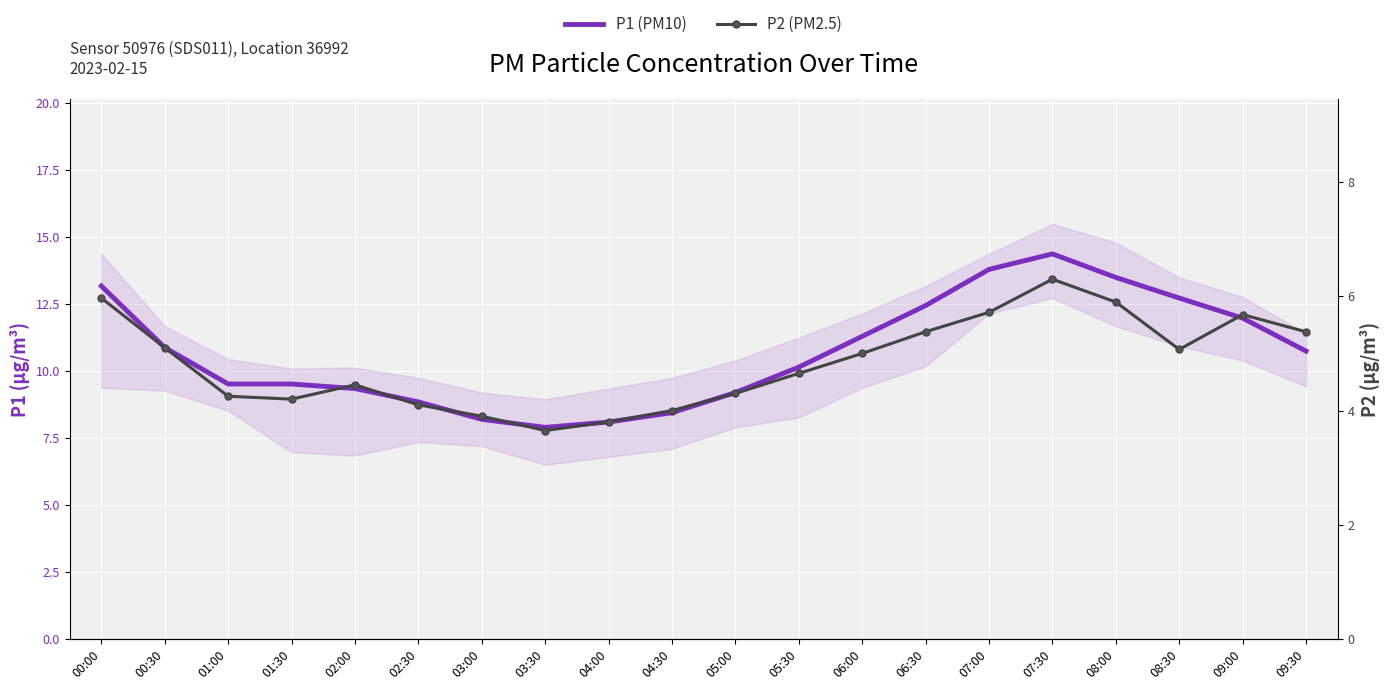

What is the average value of the P2 (PM2.5) series?

4.8